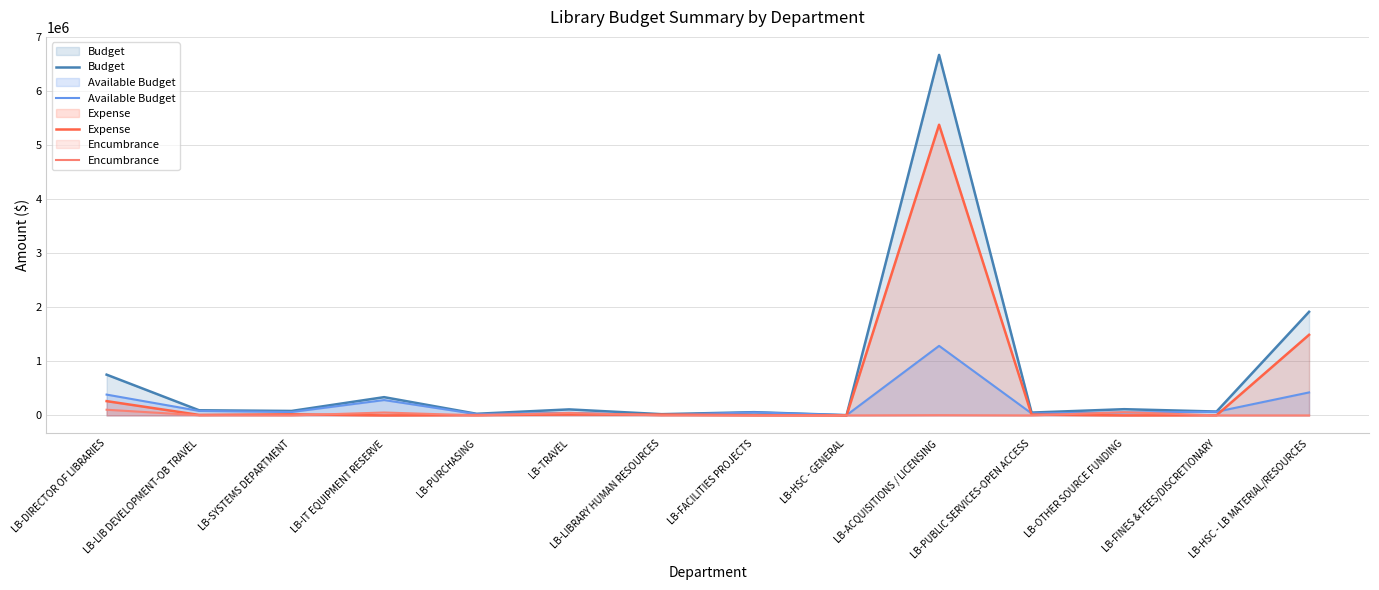

What is the label of the 12th point from the right?

LB-SYSTEMS DEPARTMENT